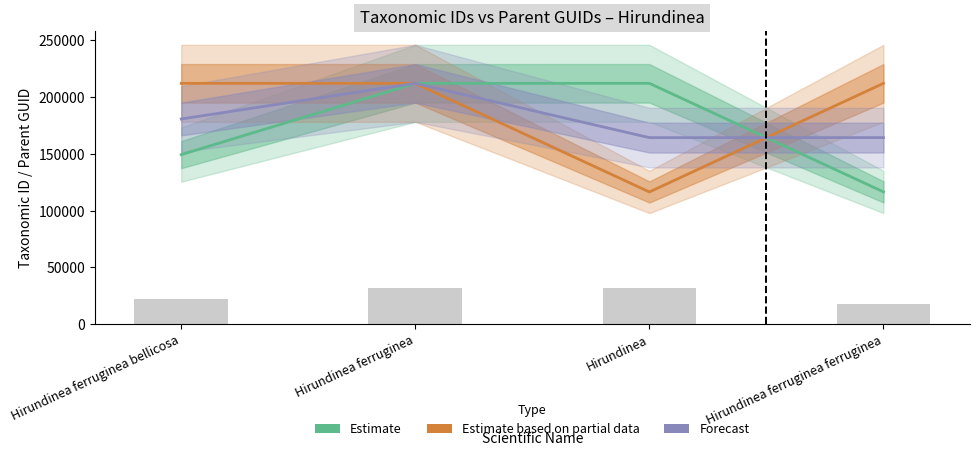

What value does the Estimate based on partial data series have at Hirundinea ferruginea?

212190.0